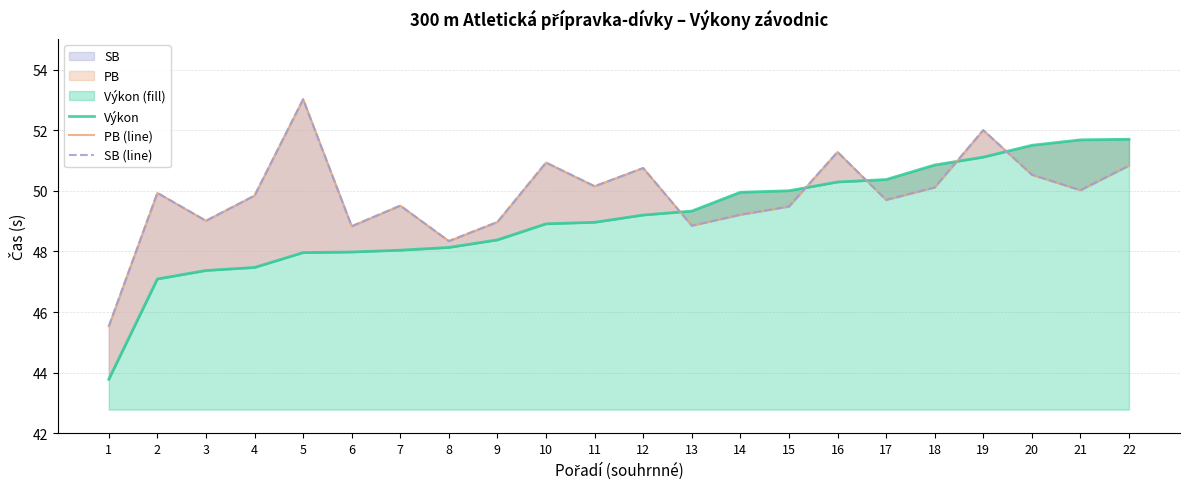

Reading right to left, extract all data points from this chart.

Výkon: 51.7	51.7	51.5	51.1	50.9	50.4	50.3	50.0	50.0	49.3	49.2	49.0	48.9	48.4	48.1	48.0	48.0	48.0	47.5	47.4	47.1	43.8
PB (line): 50.8	50.0	50.5	52.0	50.1	49.7	51.3	49.5	49.2	48.9	50.8	50.1	50.9	49.0	48.3	49.5	48.8	53.0	49.8	49.0	49.9	45.5
SB (line): 50.8	50.0	50.5	52.0	50.1	49.7	51.3	49.5	49.2	48.9	50.8	50.1	50.9	49.0	48.3	49.5	48.8	53.0	49.8	49.0	49.9	45.5